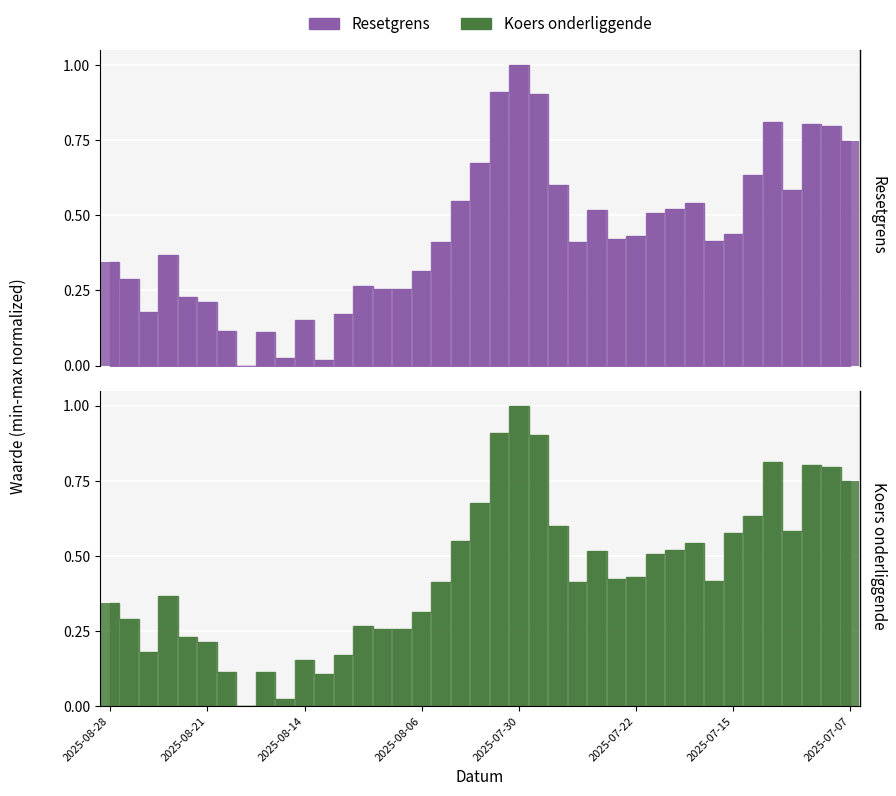

At 2025-08-14, list the series in order from largest to smallest.

Koers onderliggende, Resetgrens